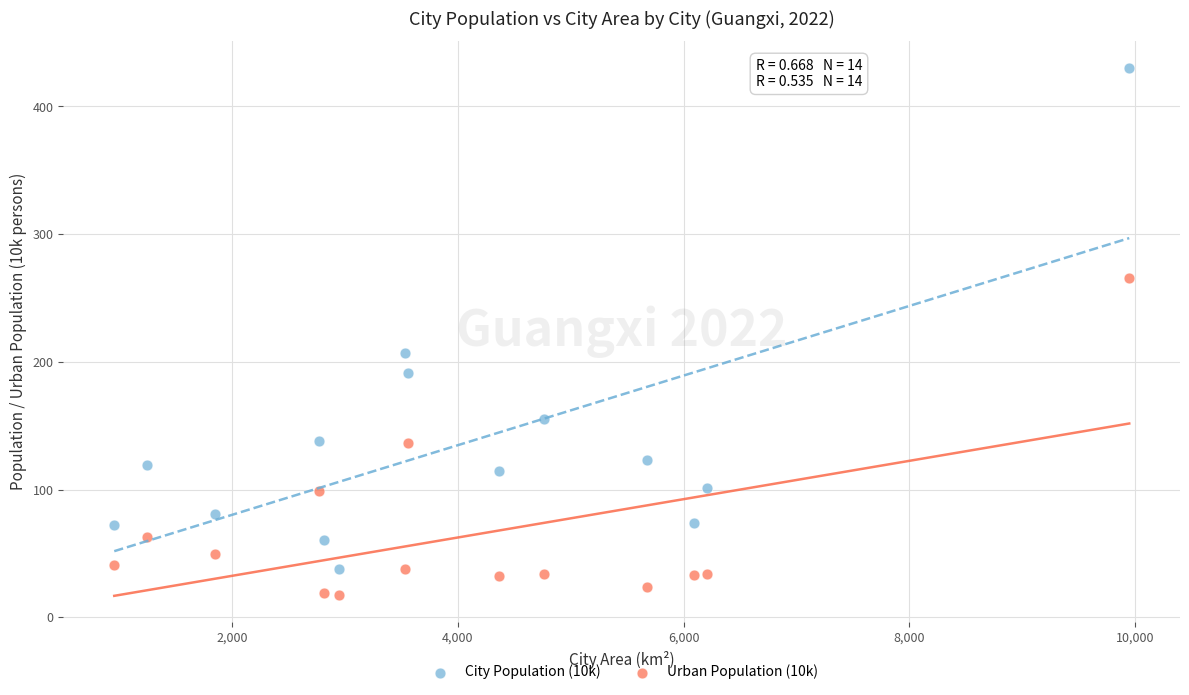

Across all data points, what is the range of Y values (max minus min)?

412.7